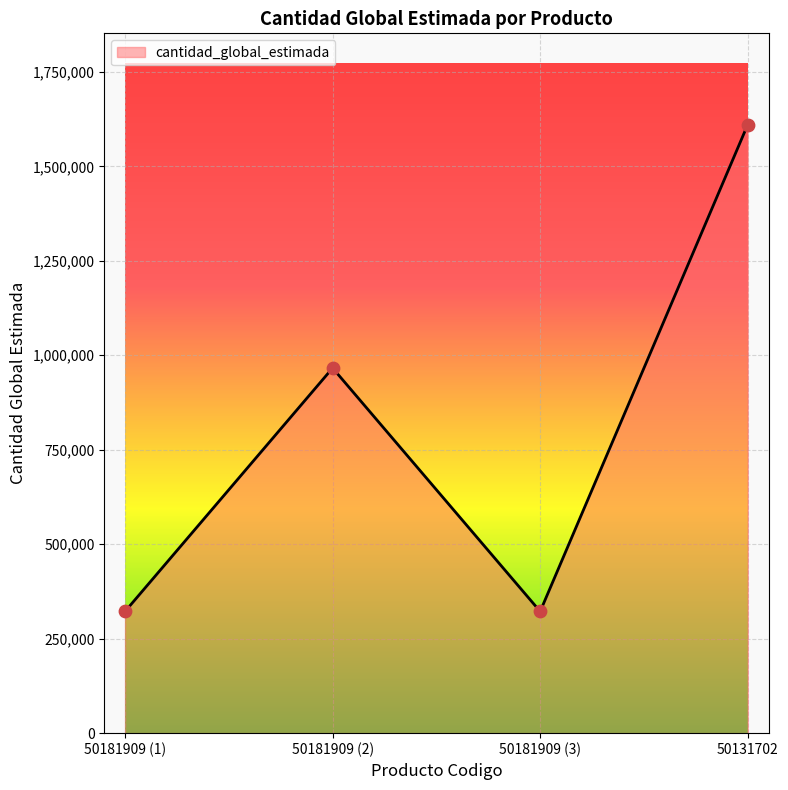

What is the change in value from 50181909 (2) to 50131702?

+644126